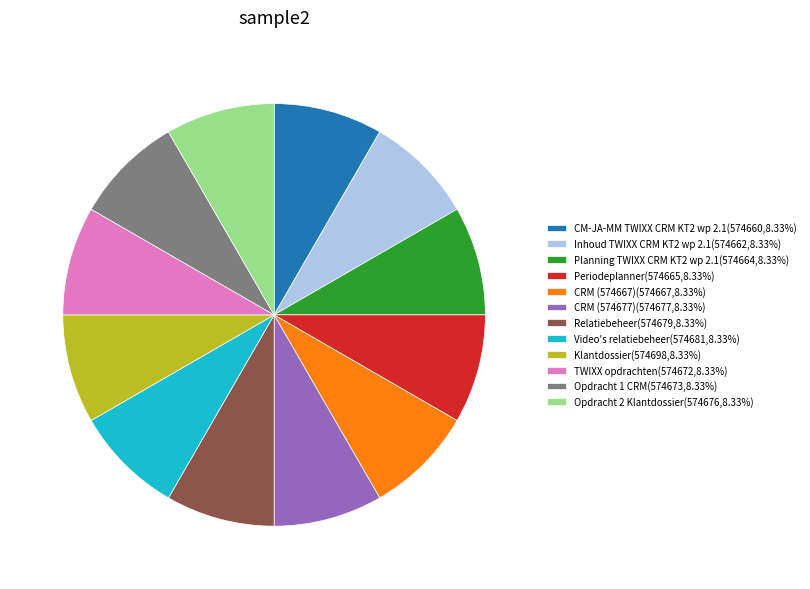

What is the ratio of the value at CM-JA-MM TWIXX CRM KT2 wp 2.1 to the value at Opdracht 2 Klantdossier?

1.0